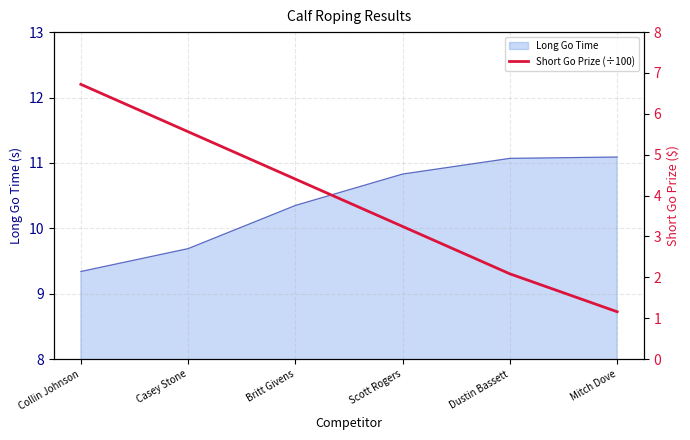

Where does the Long Go Time series first go above 10?

Britt Givens